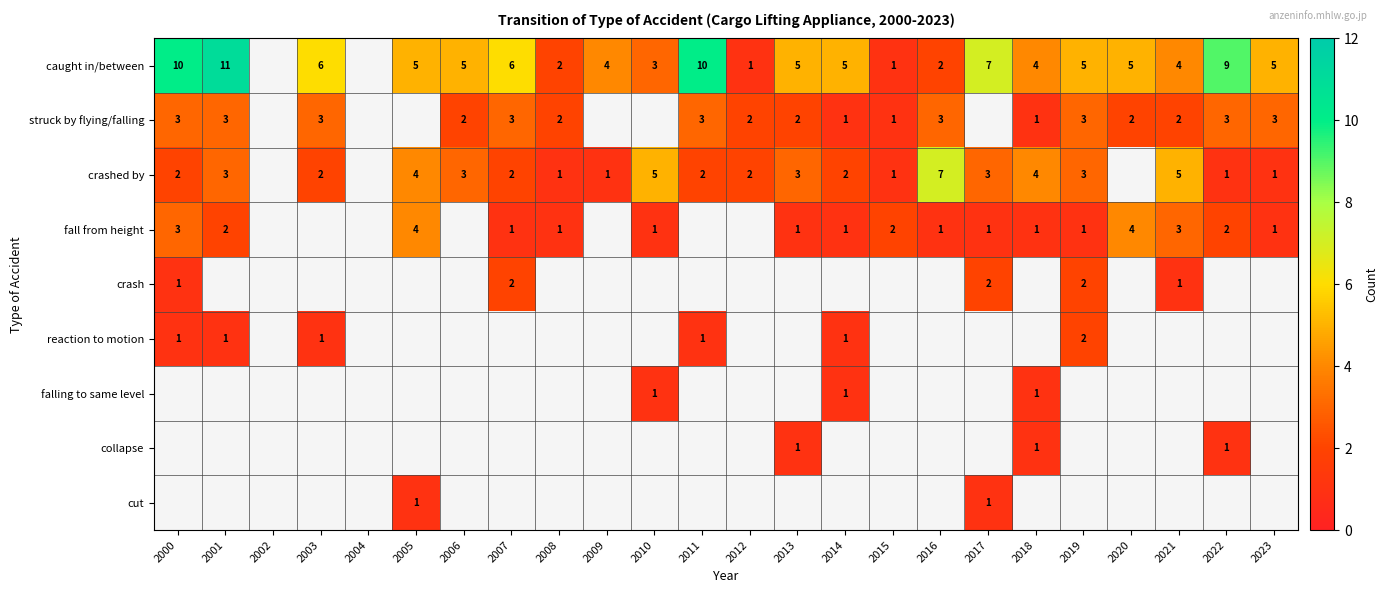

The value of caught in/between at 2001 is 11. True or false?

True